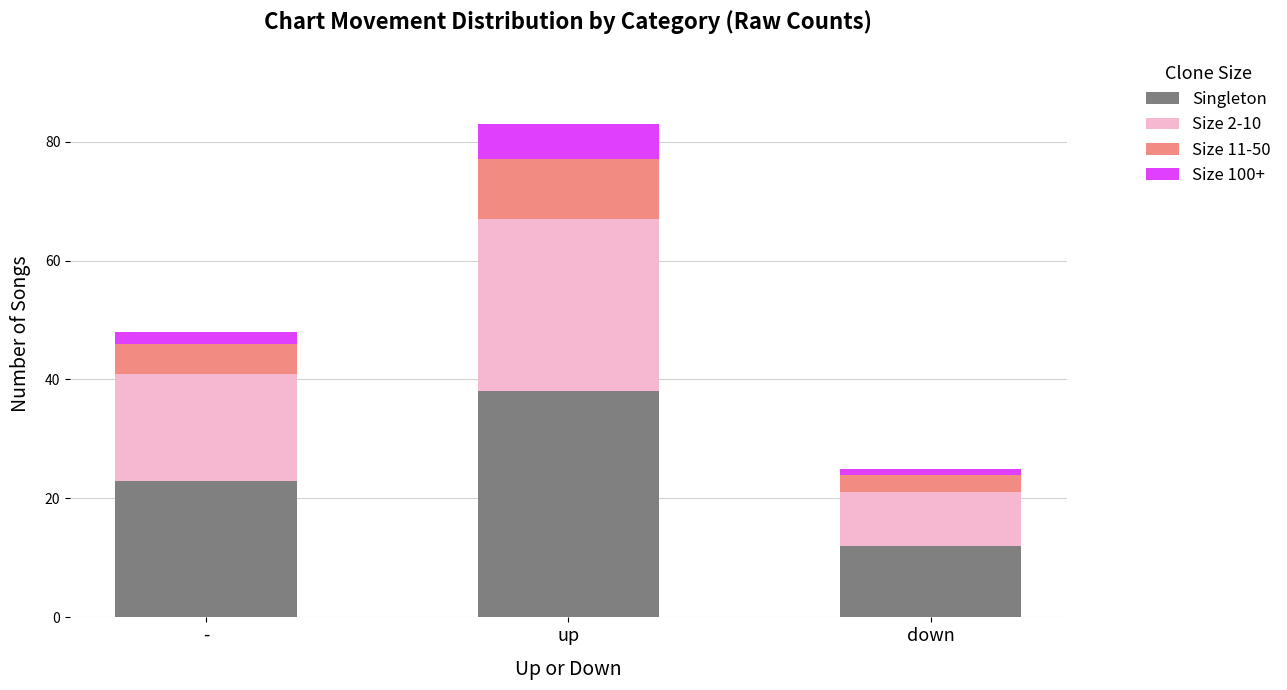

At which category is the sum across all series the highest?

up